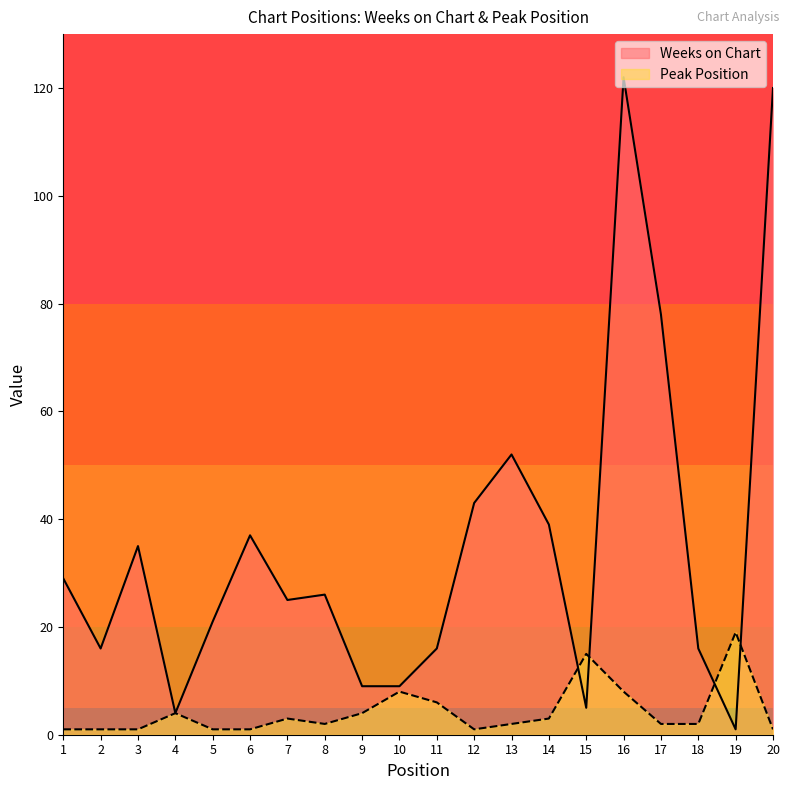

The Weeks on Chart series shows 78 at 17. True or false?

True